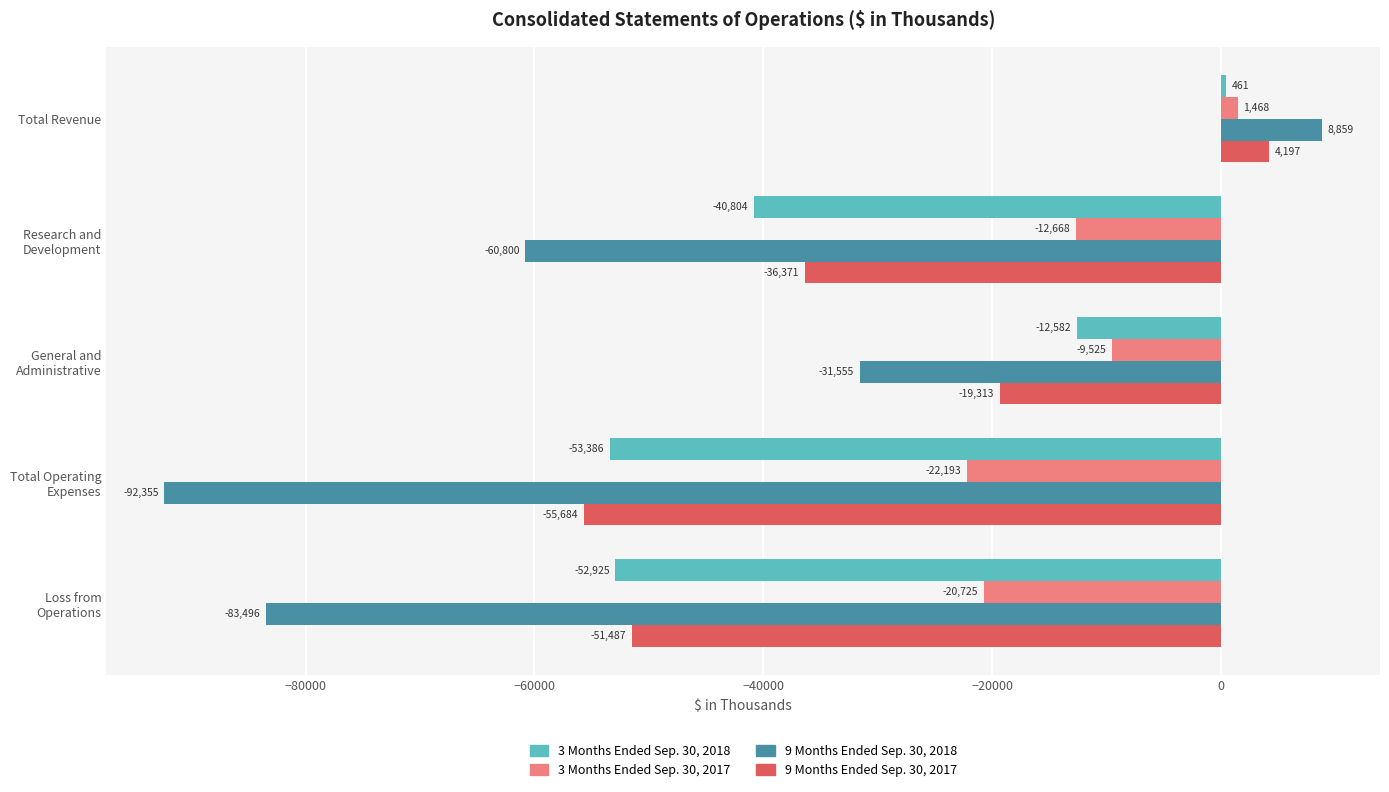

What is the lowest value of the 9 Months Ended Sep. 30, 2017 series?

-55684